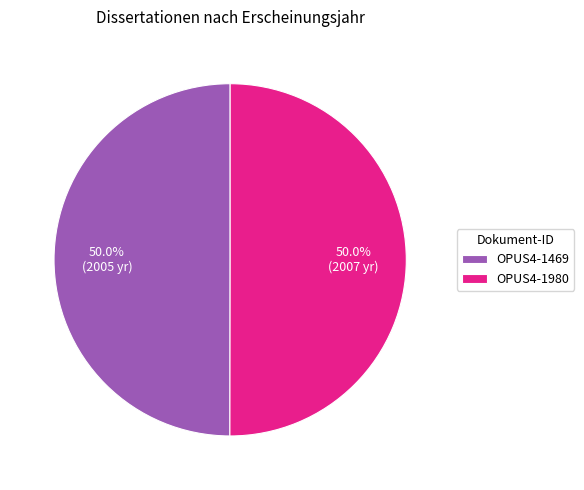

How many segments does this pie chart have?

2